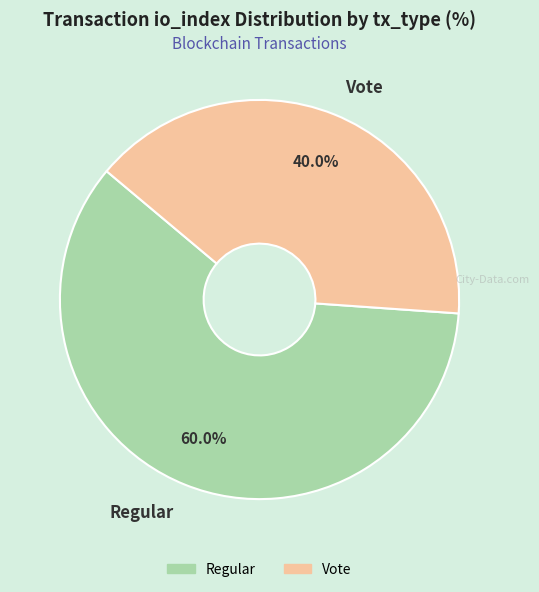

To the nearest percent, what portion does Vote represent?

40%